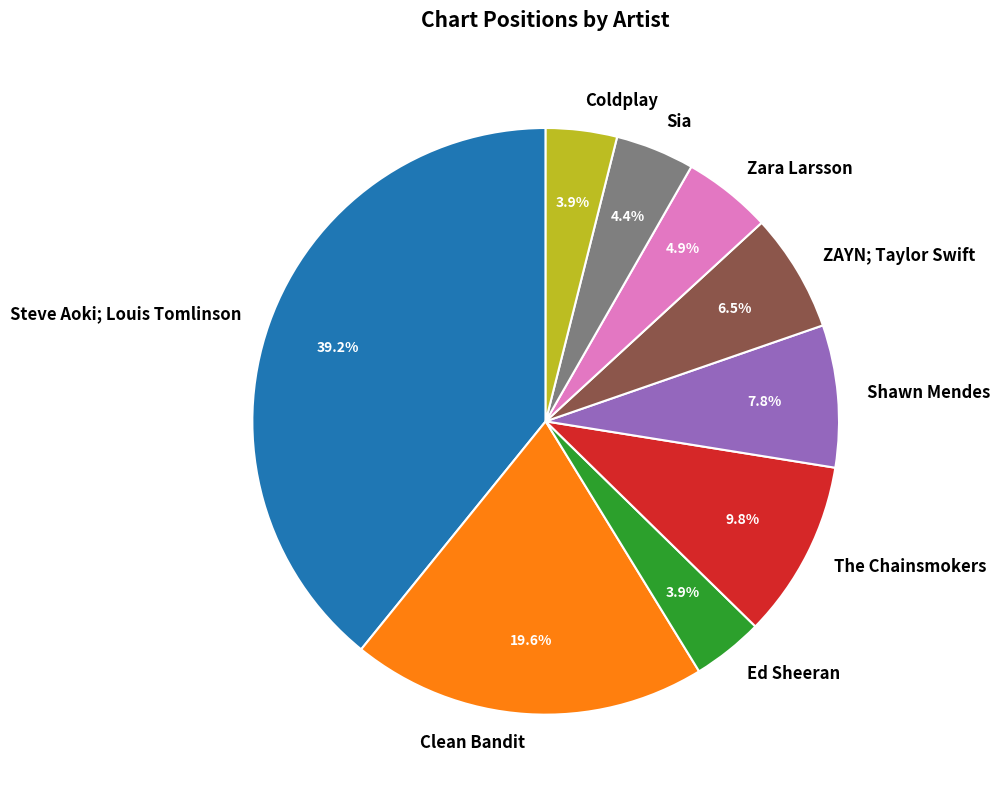

Which category has the biggest portion of the pie?

Steve Aoki; Louis Tomlinson